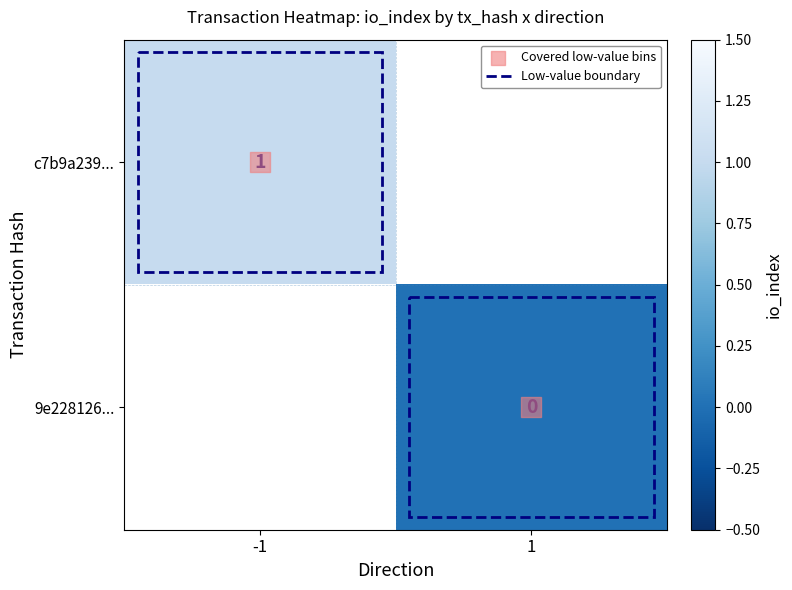

At which category does the chart reach its peak across all series?

-1